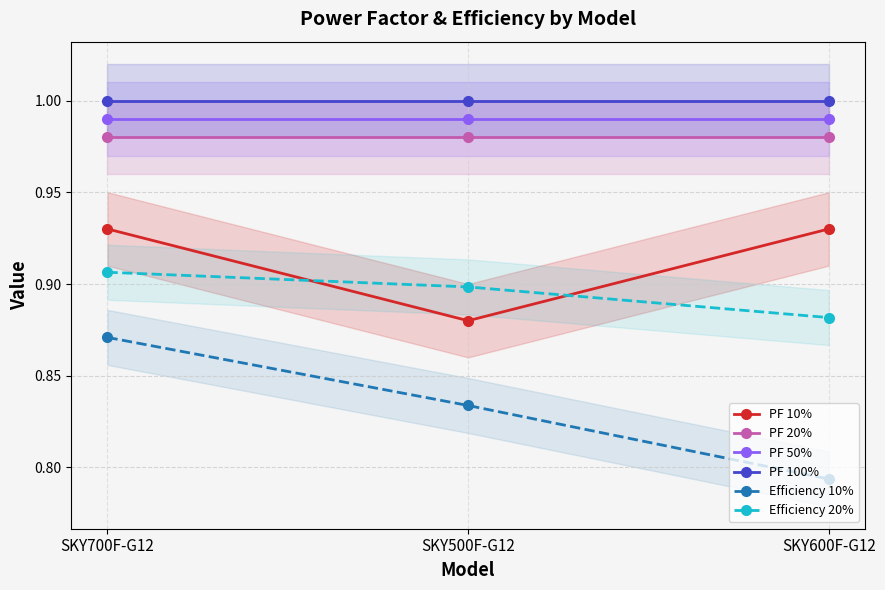

What is the maximum value shown in the chart?

1.0